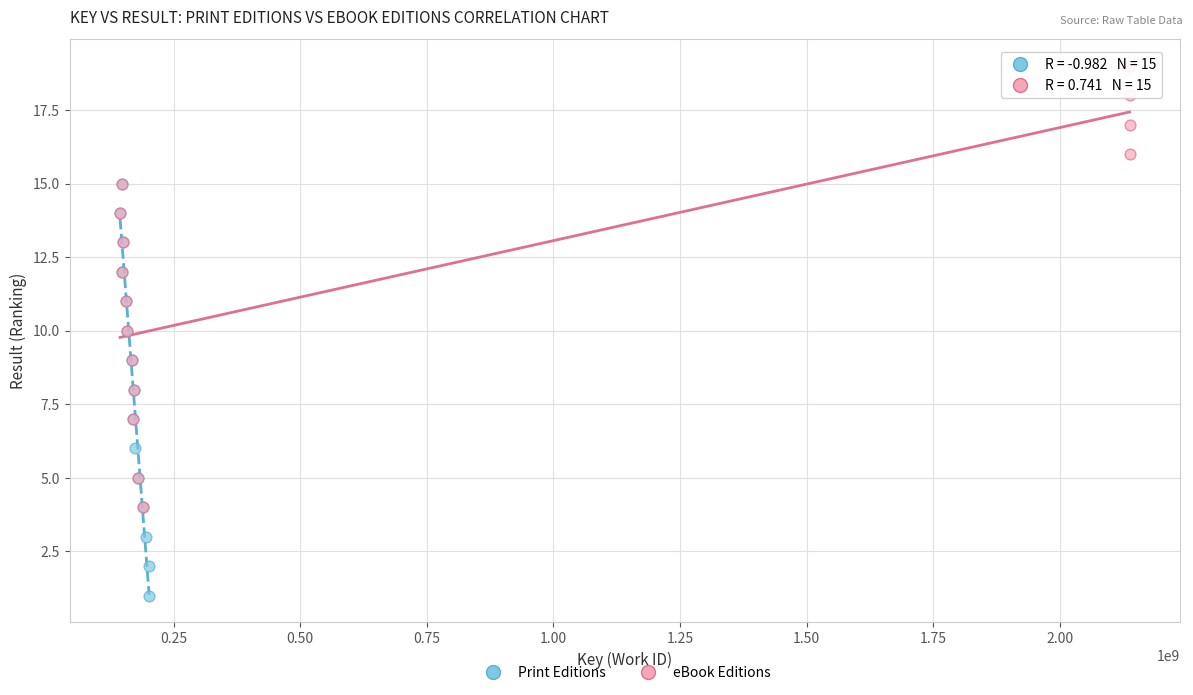

Which series reaches the maximum Y coordinate?

eBook Editions